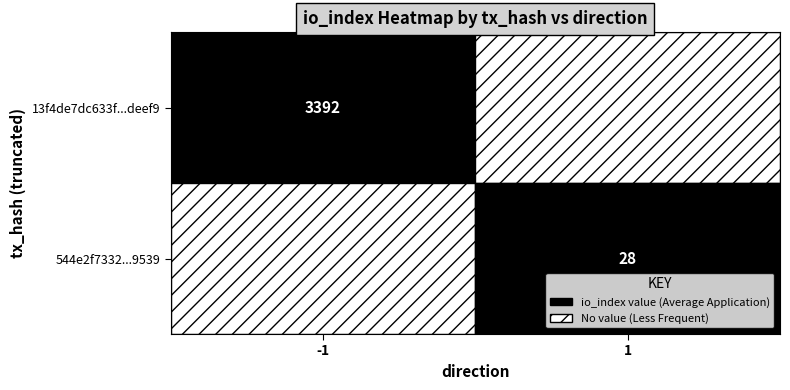

What is the average value of the 13f4de7dc633f39c94adea891aa4935514deef9 series?

1696